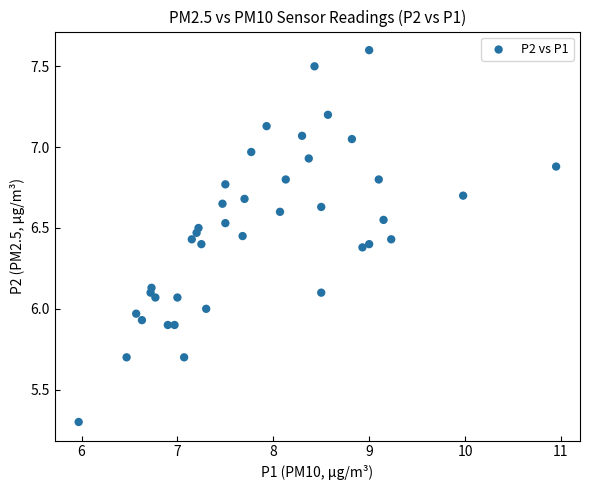

What is the range of Y values (max minus min)?

2.3